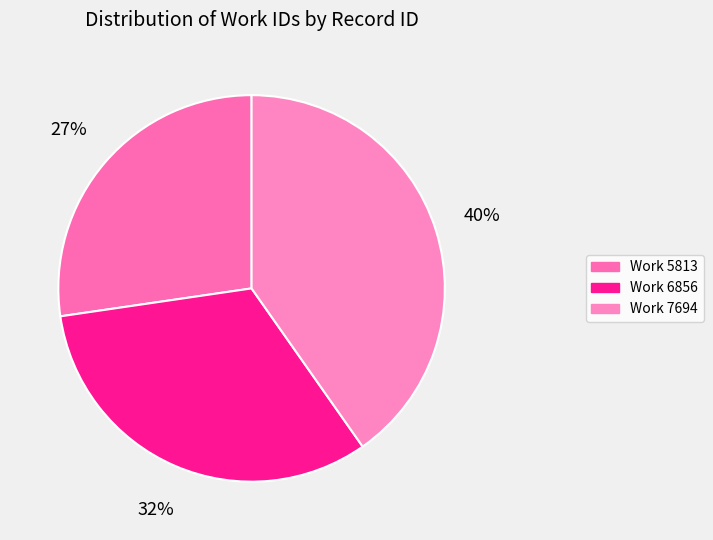

To the nearest percent, what is the average slice percentage?

33%